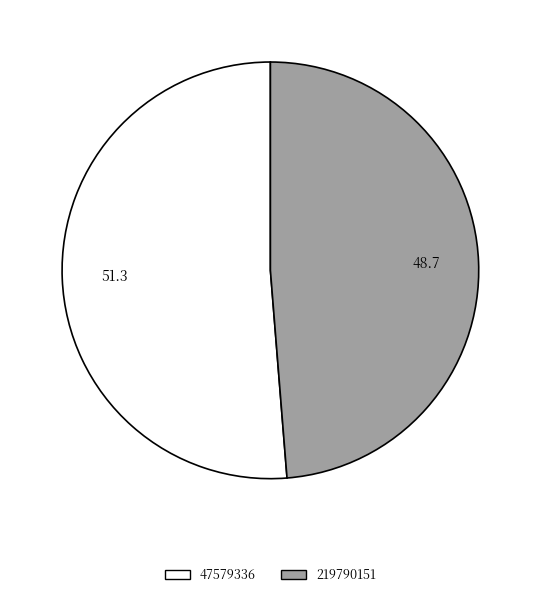

Which slice is the largest?

47579336